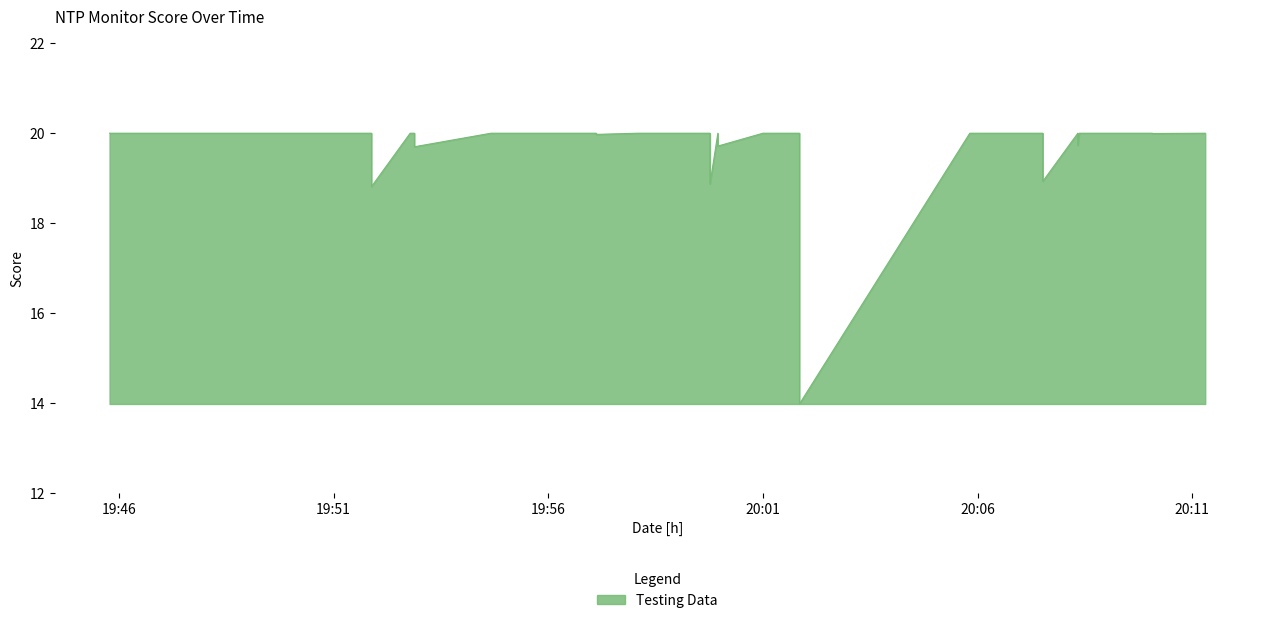

How many distinct data groups are displayed?

1